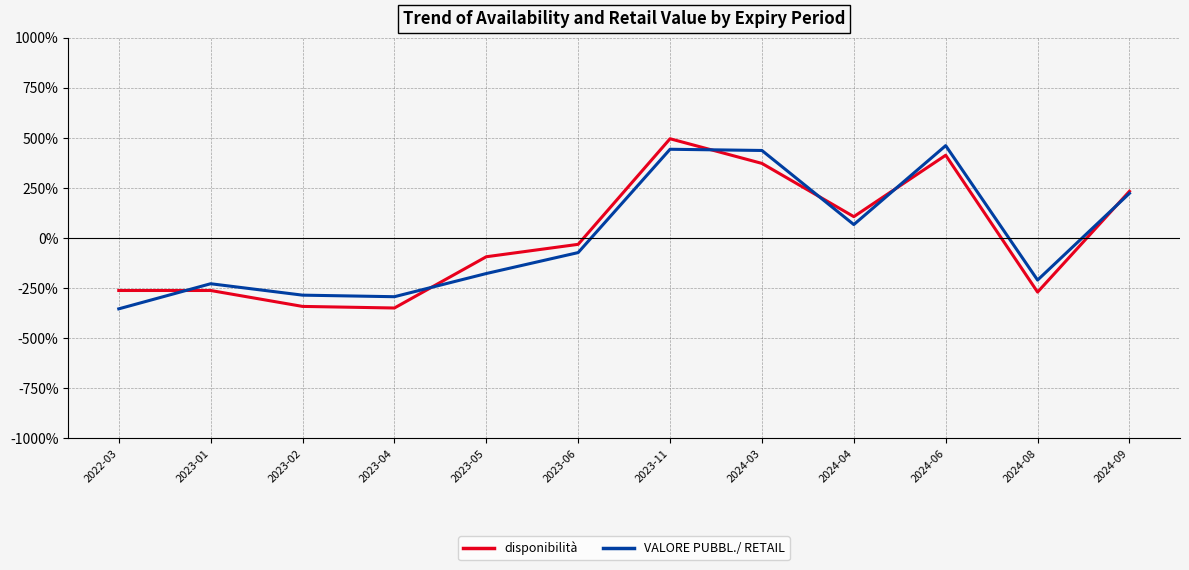

Does the chart display data point markers on the line(s)?

No